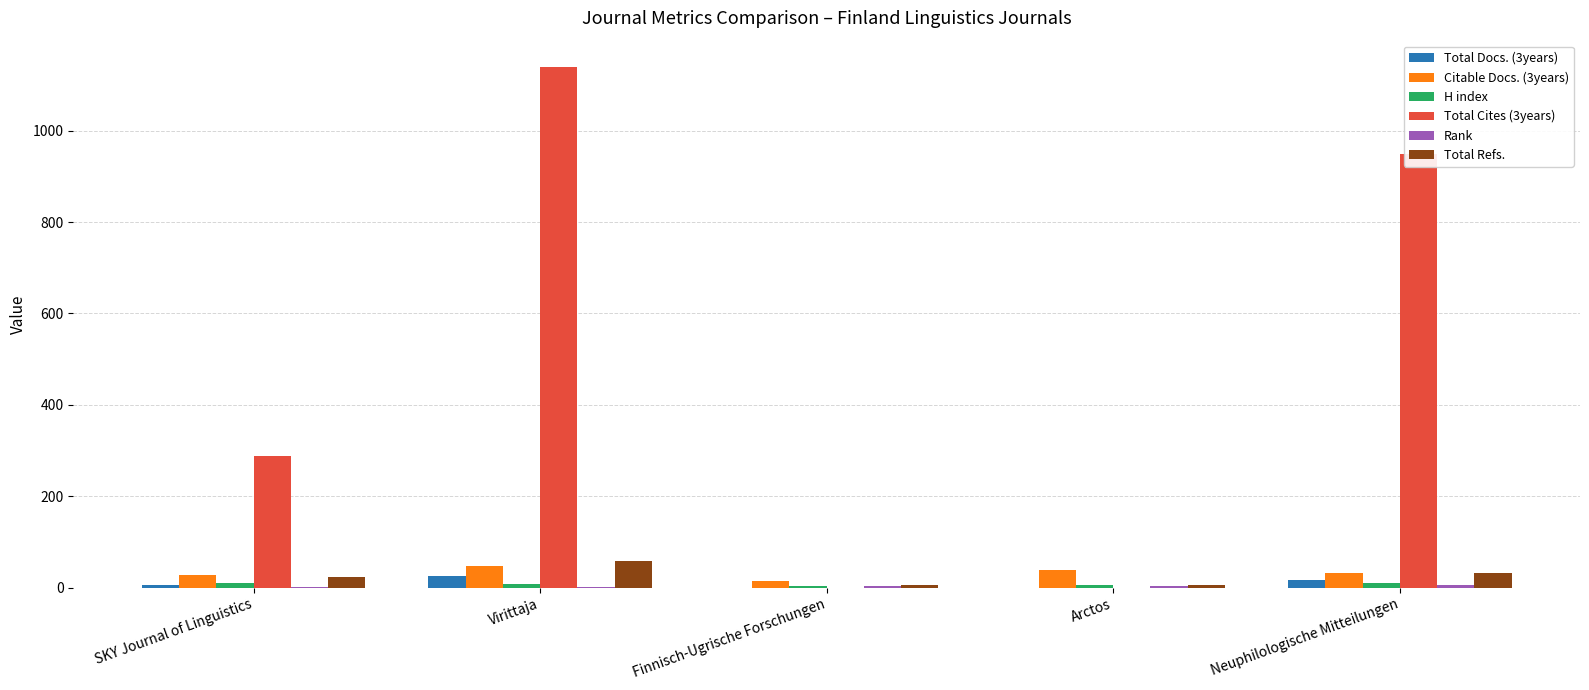

Which series has the widest spread of values?

Total Cites (3years)